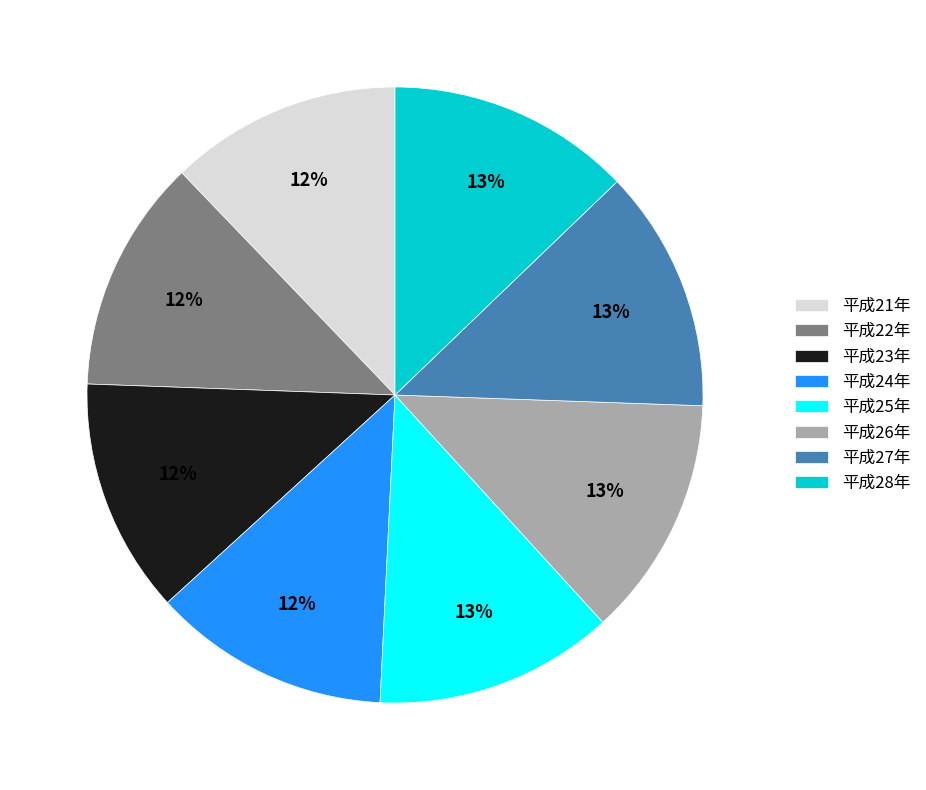

Is it true that 平成26年 is 18% of the pie?

False